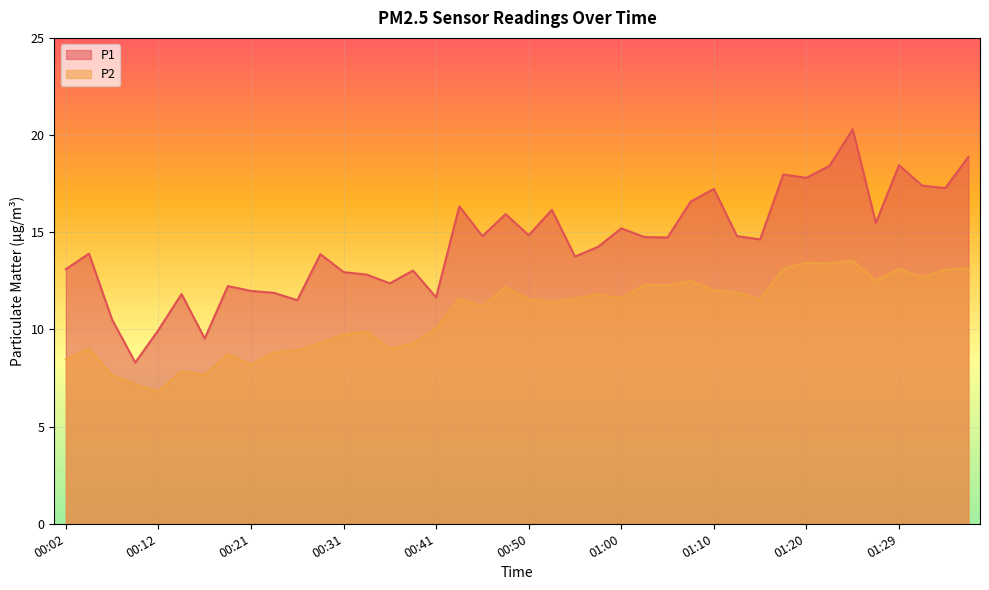

How many data points does each series have?

40